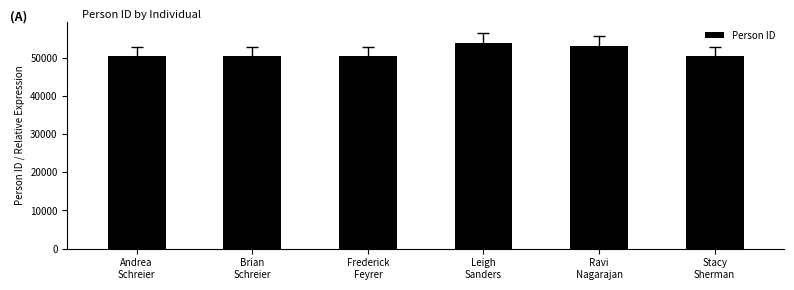

What is the average value?

51400